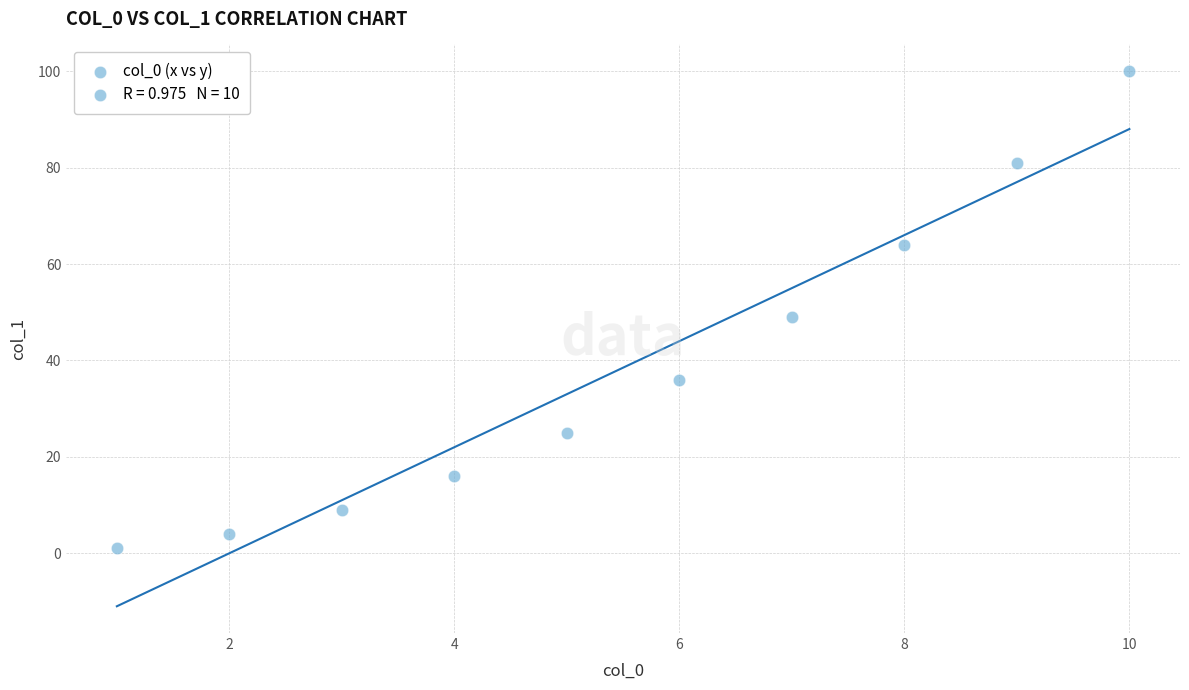

What is the range of Y values (max minus min)?

99